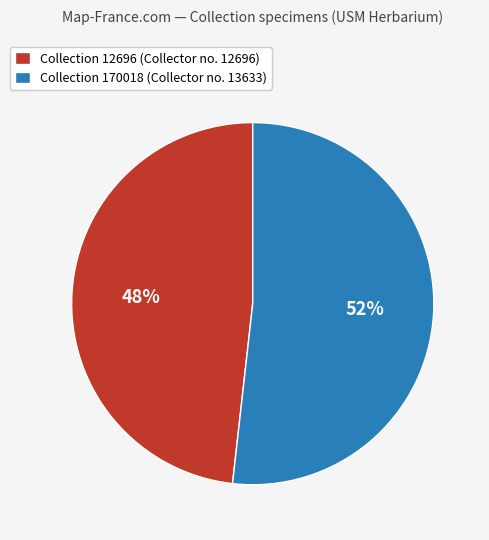

What is the ratio of the value at Collection 12696 (Collector no. 12696) to the value at Collection 170018 (Collector no. 13633)?

0.9